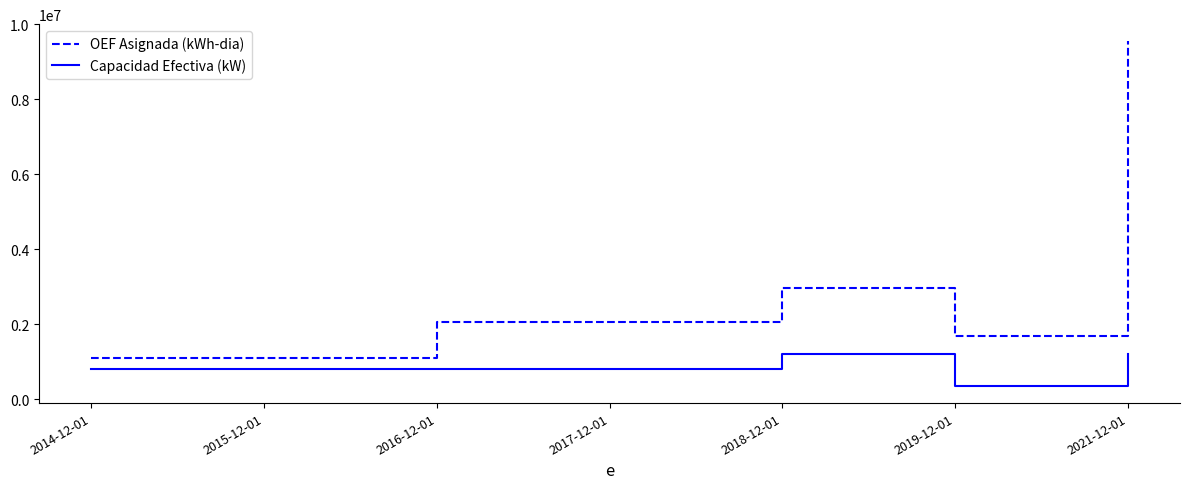

What is the difference between the highest and lowest values at 2015-12-01?

296008.0